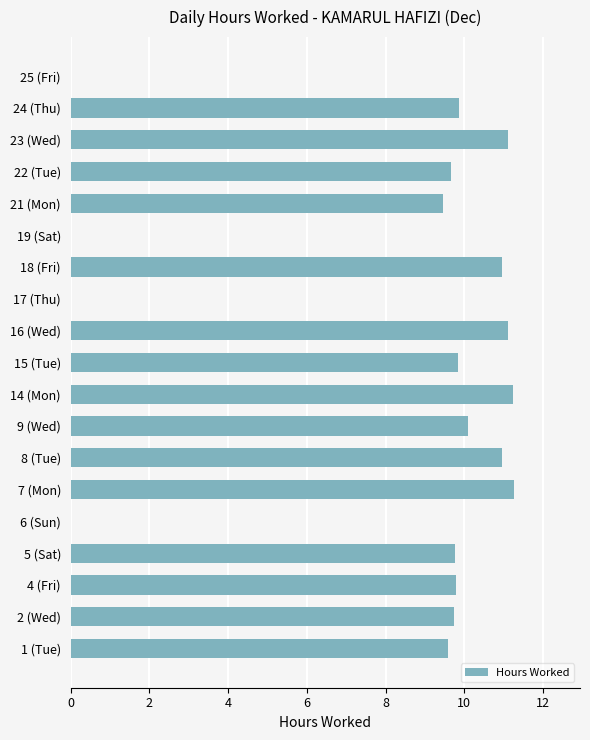

Count the number of values greater than 9.

15